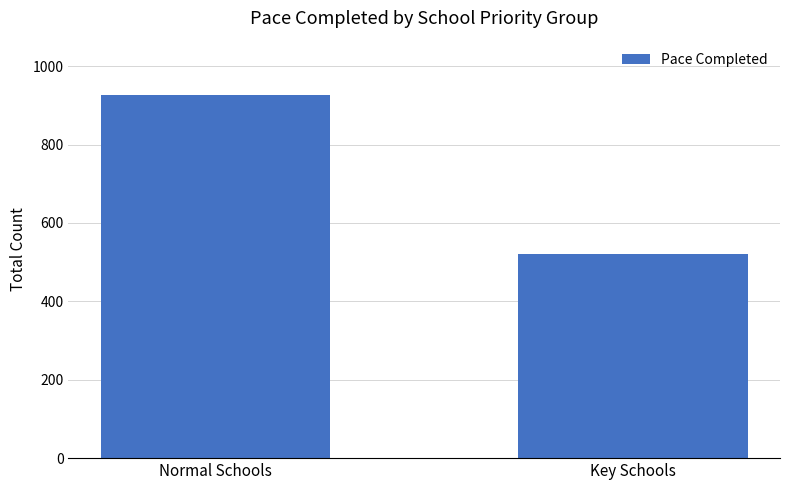

Rank the categories by value from highest to lowest.

Normal Schools, Key Schools